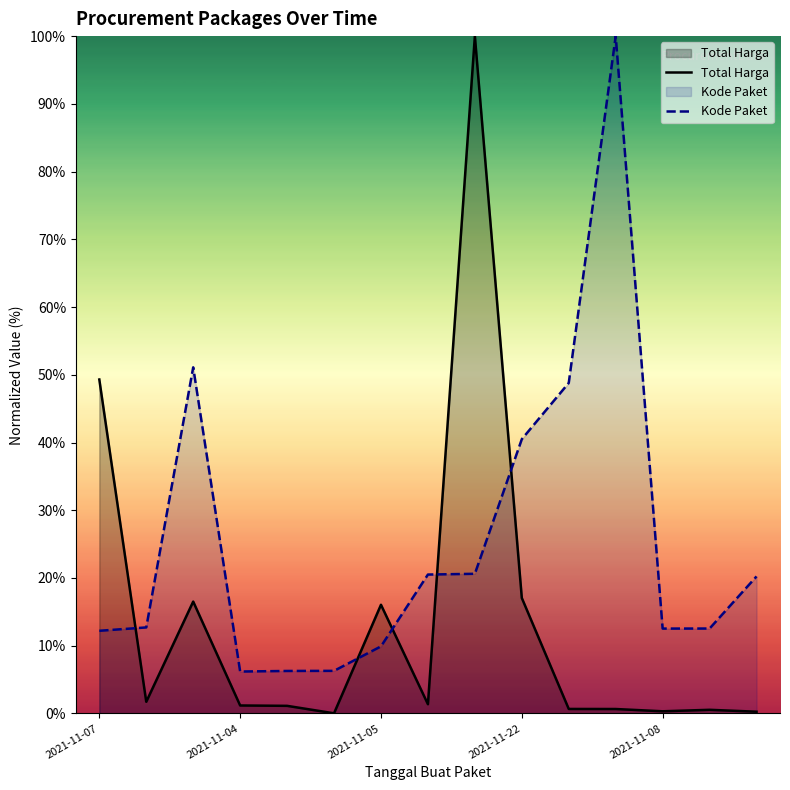

Which series has the largest range (max minus min)?

Total Harga